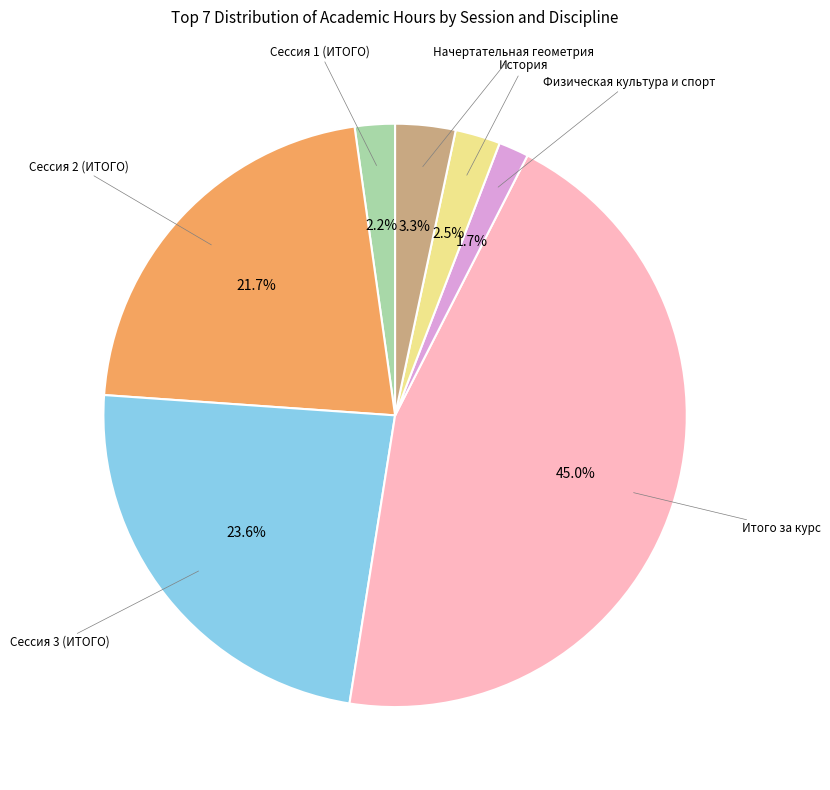

Is there a majority slice in this chart?

No